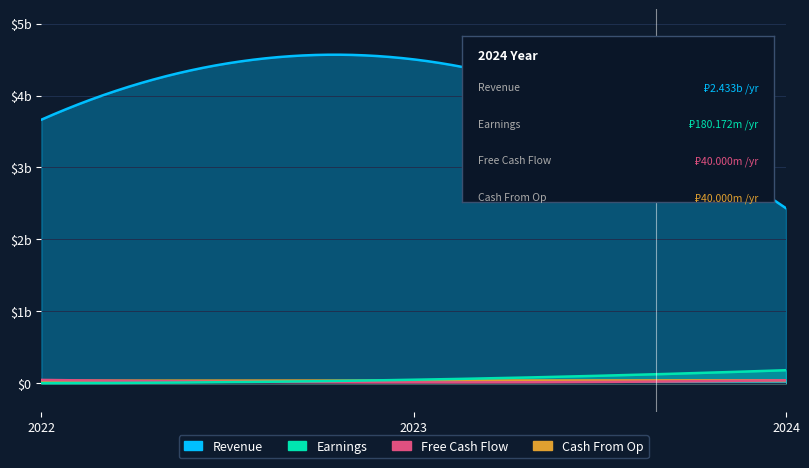

Reading left to right, extract all data points from this chart.

Revenue: 3664738136.7	4503630895.4	2433250385.0
Earnings: 700000.0	47400000.0	180172238.2
Free Cash Flow: 45000000.0	10000000.0	40000000.0
Cash From Op: 34830818.2	36600000.0	40000000.0